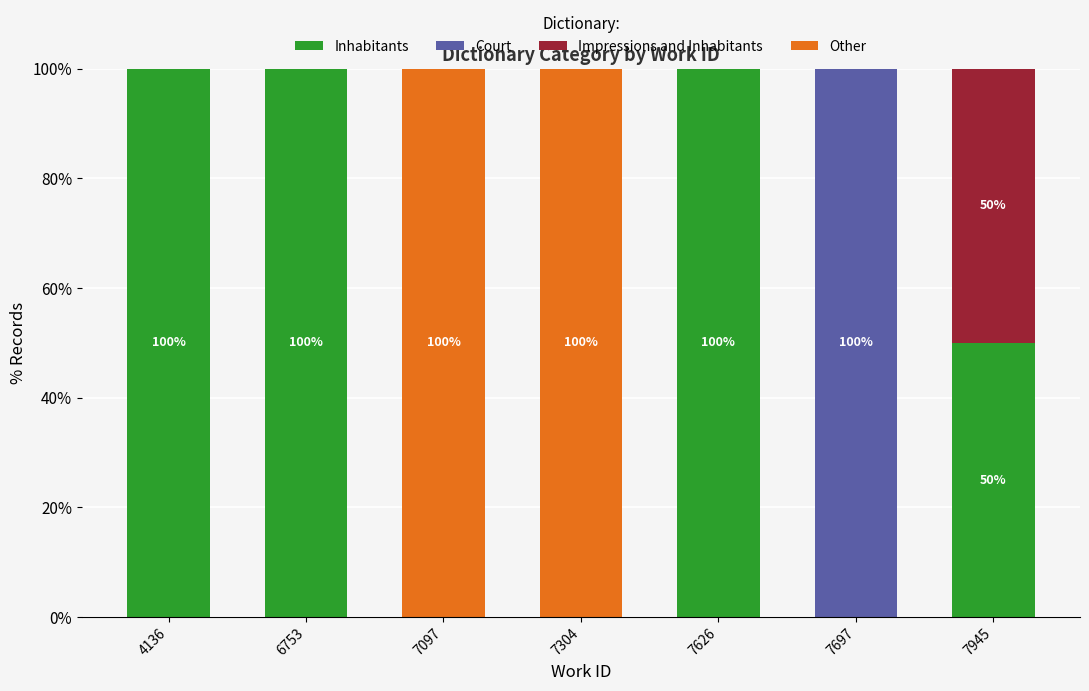

What is the maximum value for Inhabitants?

100